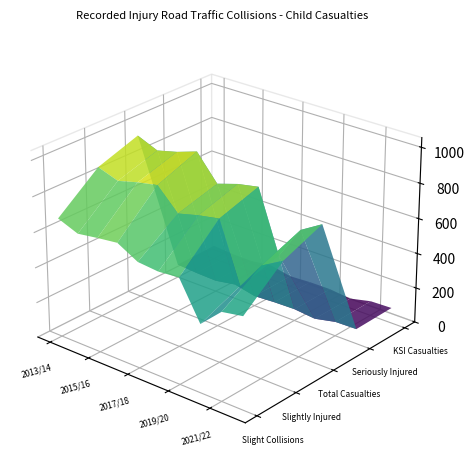

True or false: Total Casualties and Slightly Injured cross at least once.

False